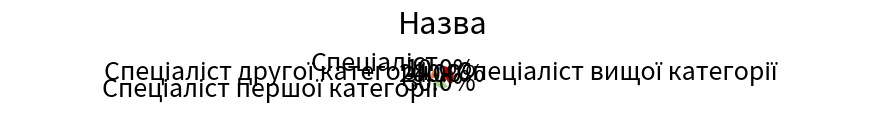

How many slices are in this pie chart?

4